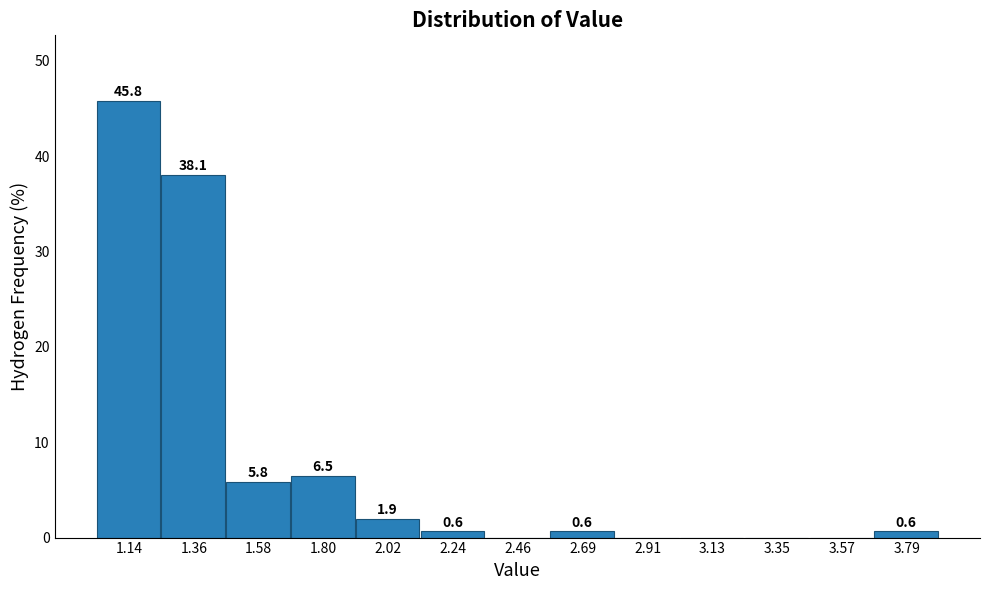

Over which range of the x-axis is the bar tallest?

1.05 to 1.25